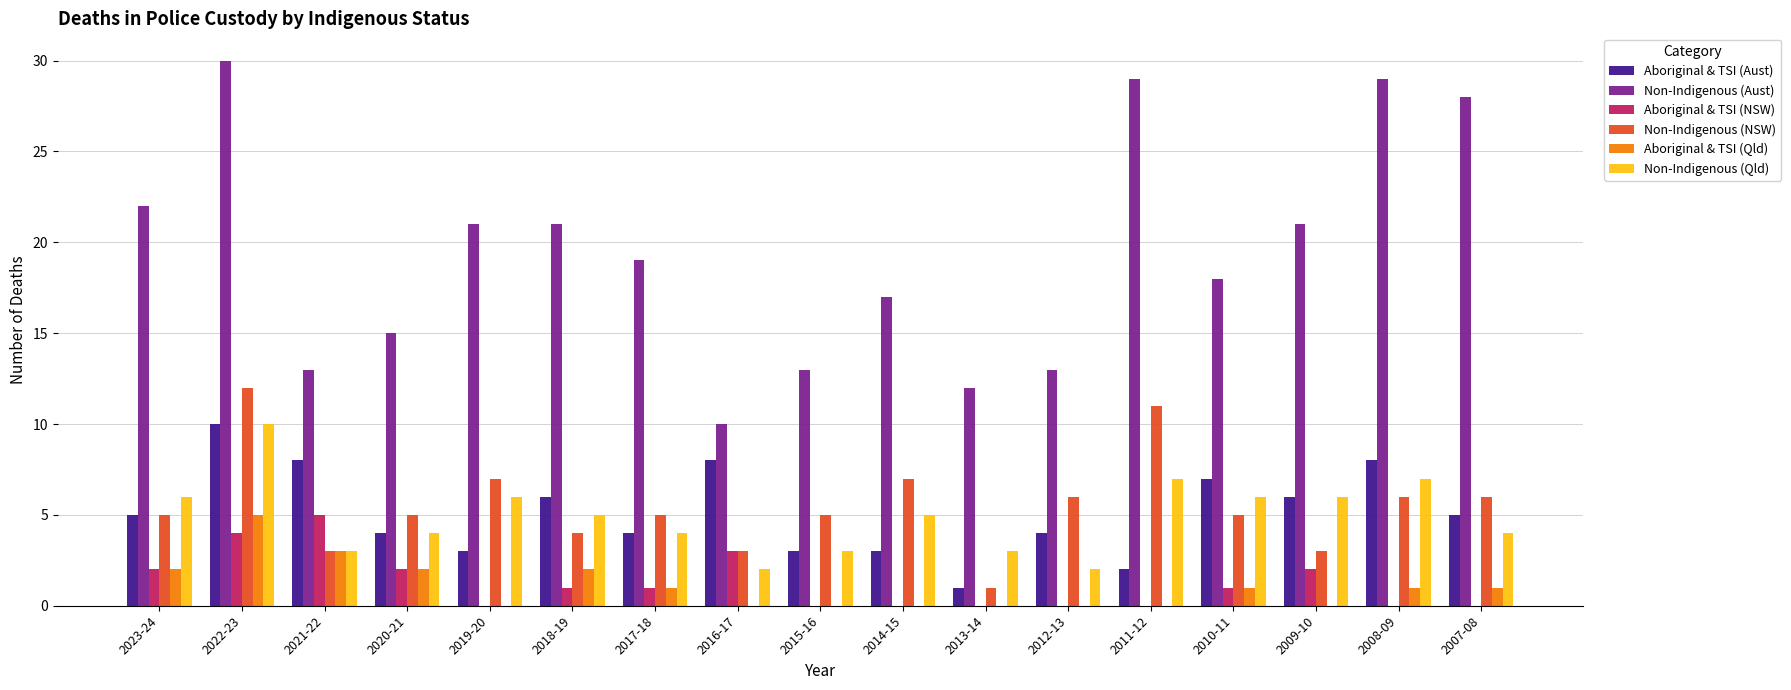

Reading right to left, transcribe all the data shown in this chart.

Aboriginal & TSI (Aust): 5	8	6	7	2	4	1	3	3	8	4	6	3	4	8	10	5
Non-Indigenous (Aust): 28	29	21	18	29	13	12	17	13	10	19	21	21	15	13	30	22
Aboriginal & TSI (NSW): 0	0	2	1	0	0	0	0	0	3	1	1	0	2	5	4	2
Non-Indigenous (NSW): 6	6	3	5	11	6	1	7	5	3	5	4	7	5	3	12	5
Aboriginal & TSI (Qld): 1	1	0	1	0	0	0	0	0	0	1	2	0	2	3	5	2
Non-Indigenous (Qld): 4	7	6	6	7	2	3	5	3	2	4	5	6	4	3	10	6